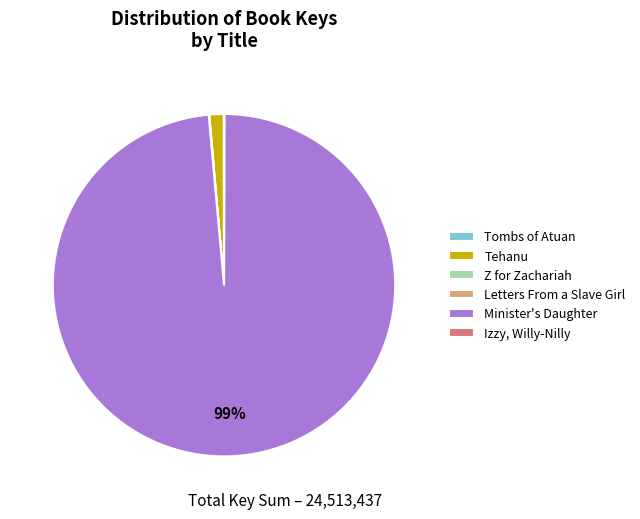

Which slice is the largest?

Minister's Daughter